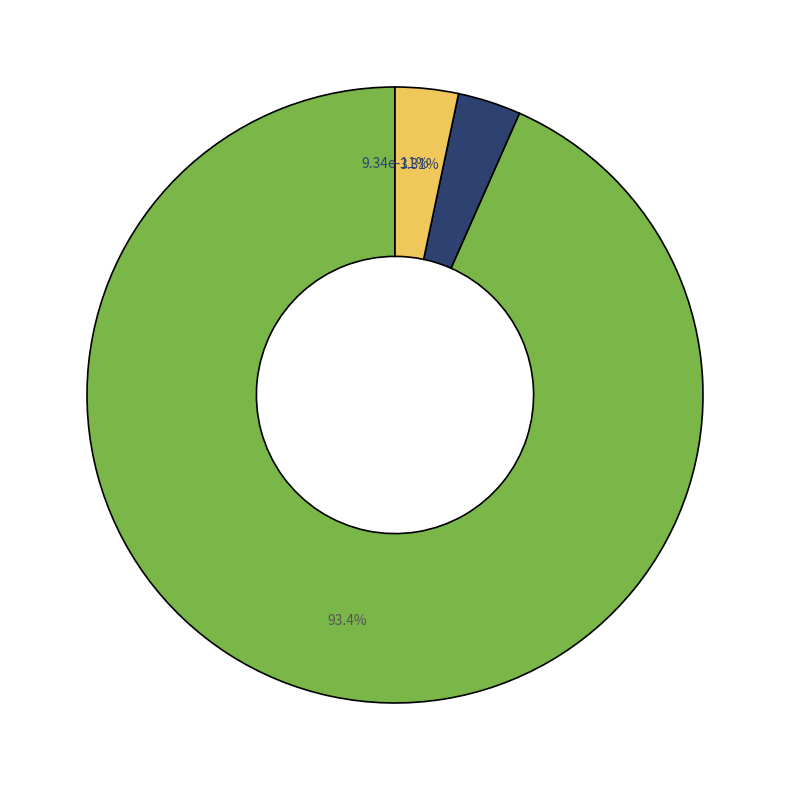

True or false: Common stock, shares authorized accounts for 99% of the total.

False